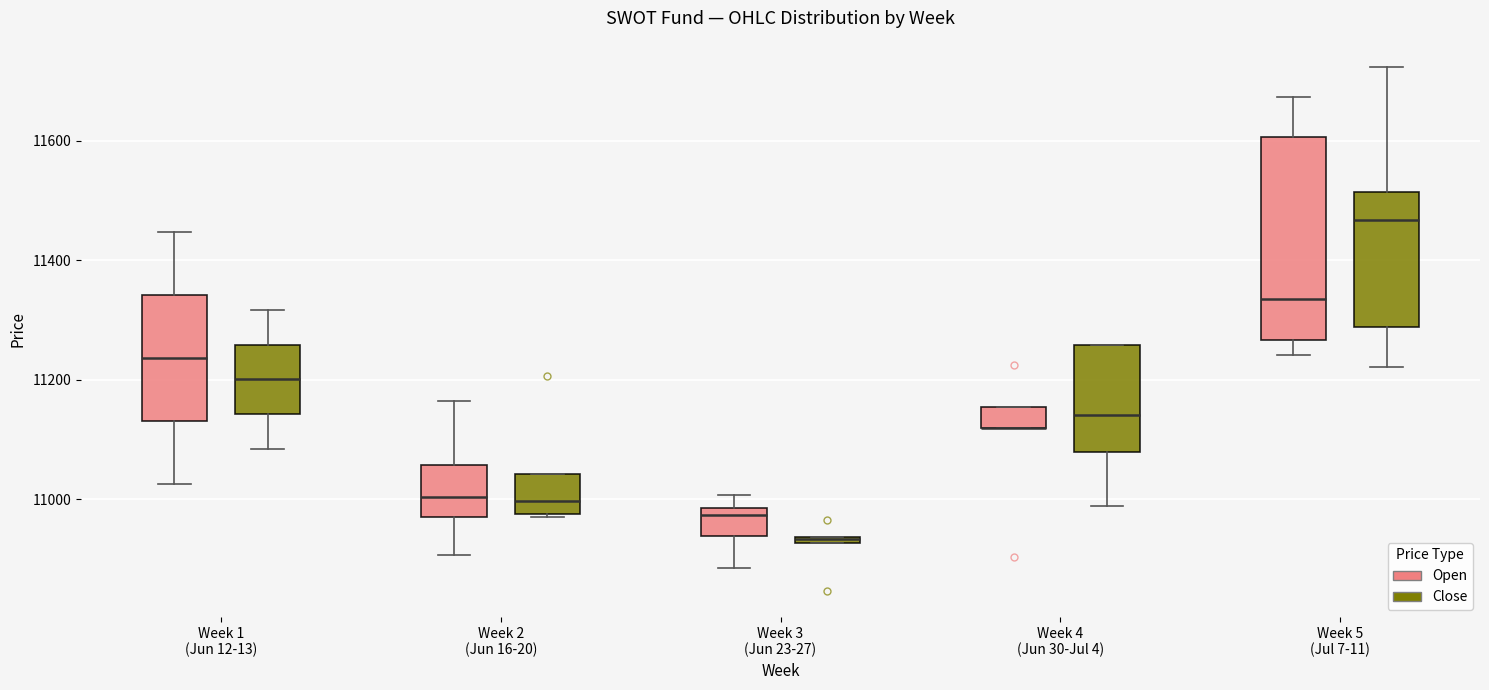

Comparing the boxes themselves (not the whiskers), which one is the tallest?

Week 5 (Jul 7-11) (Open)